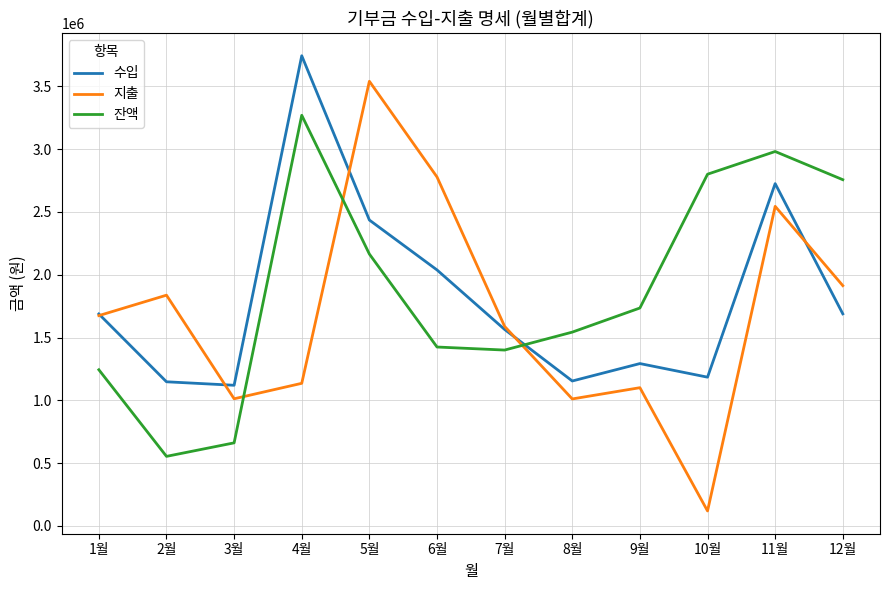

How many intersections are there between 잔액 and 지출?

3